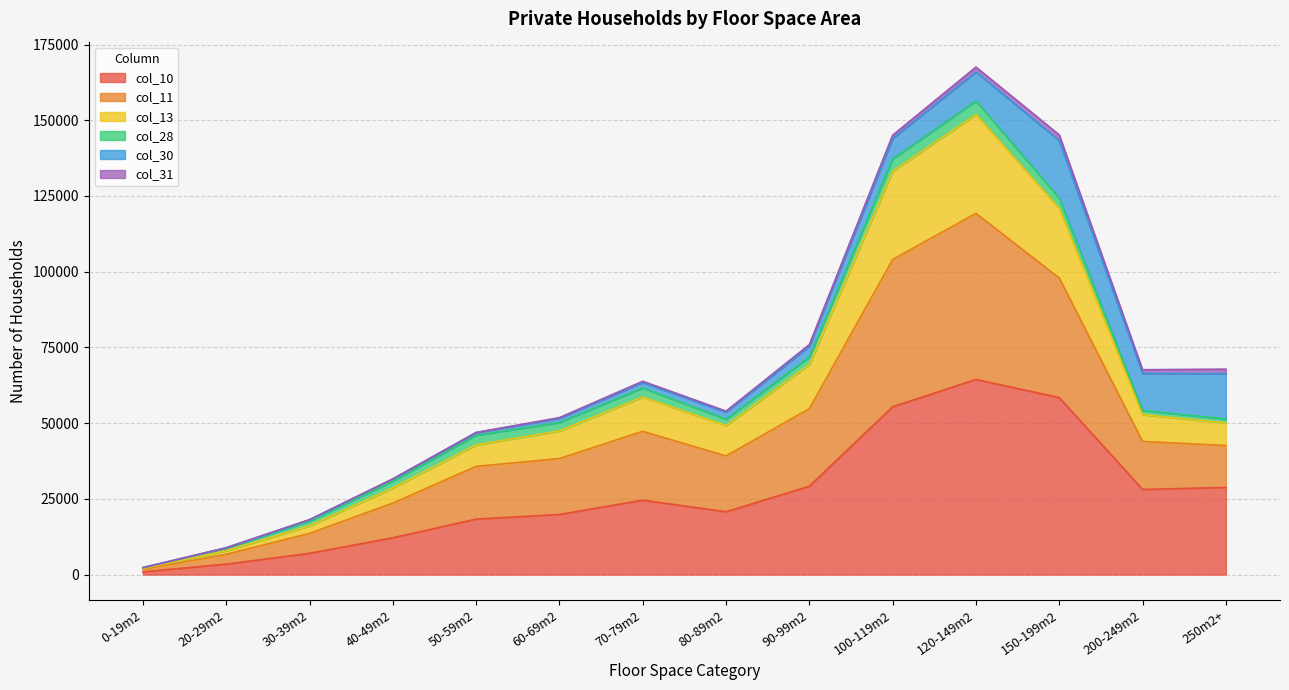

Does the chart have visible grid lines?

Yes